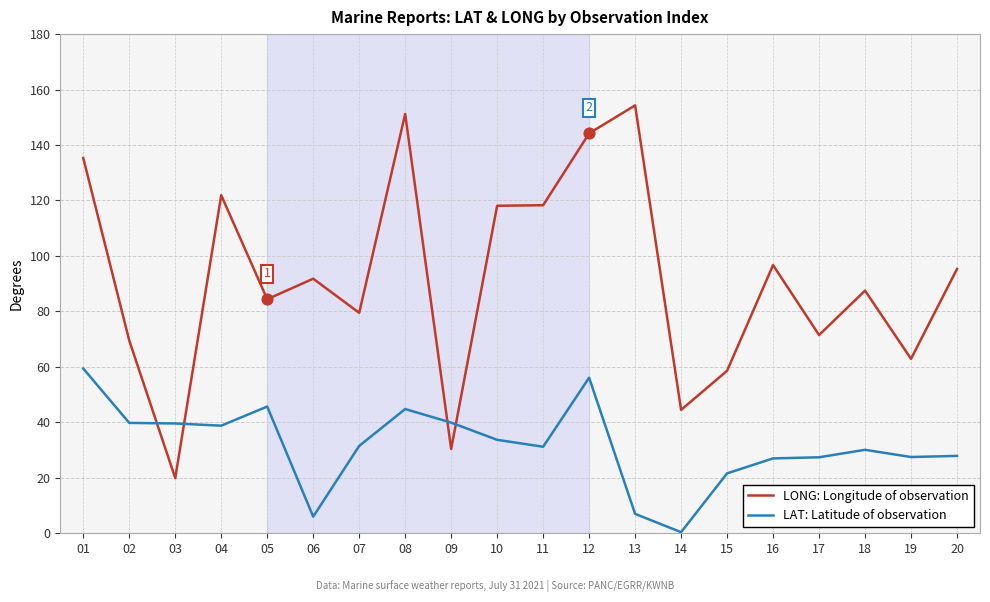

Is the value of LONG: Longitude of observation at 04 greater than the value of LAT: Latitude of observation at 08?

Yes